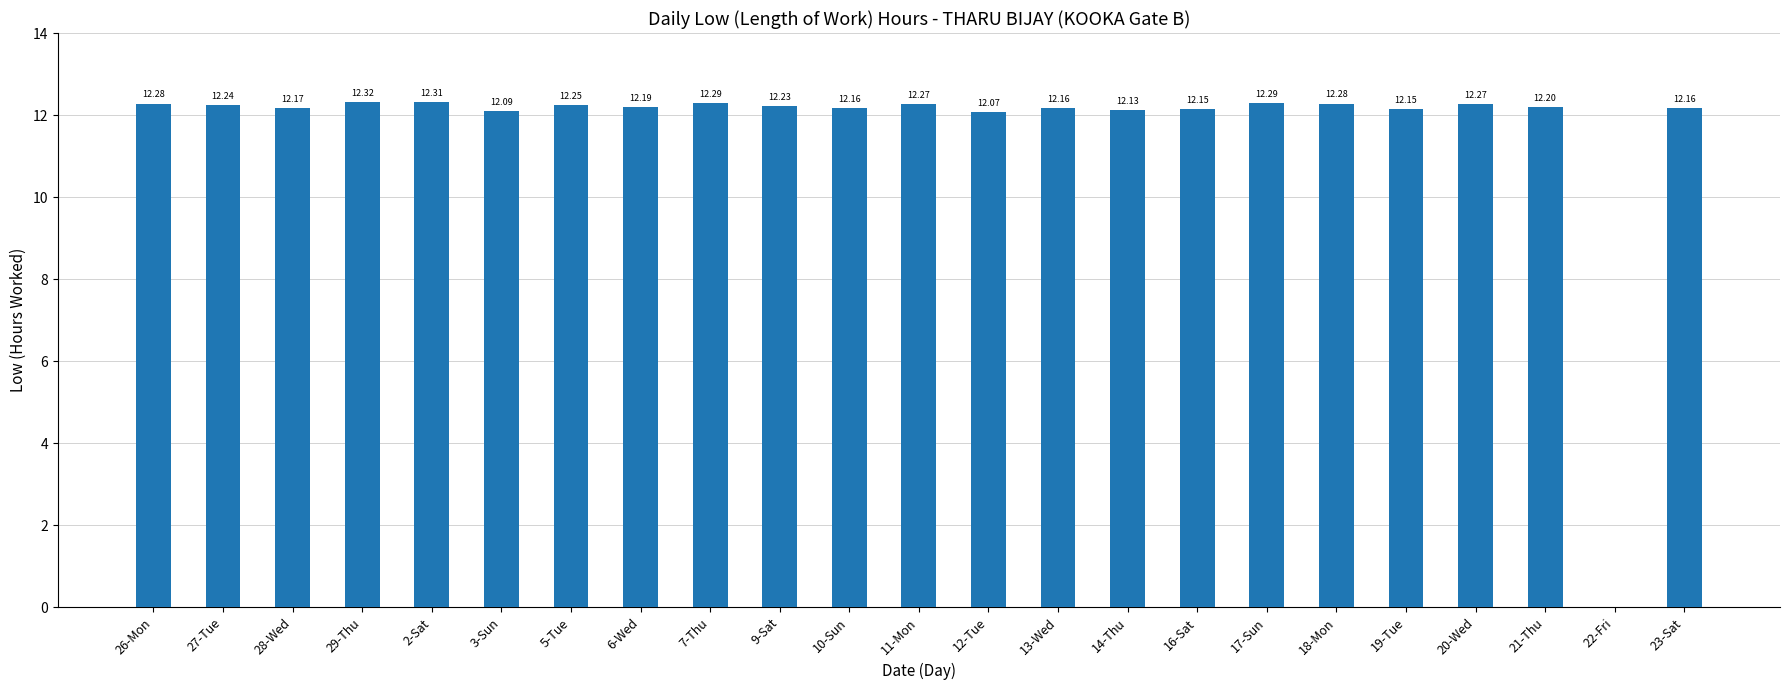

How many positive values are there?

22